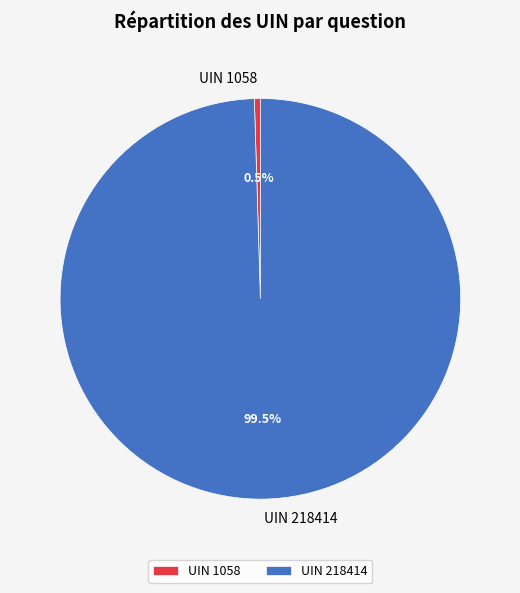

Approximately how many times larger is the value at UIN 218414 compared to UIN 1058?

206.4